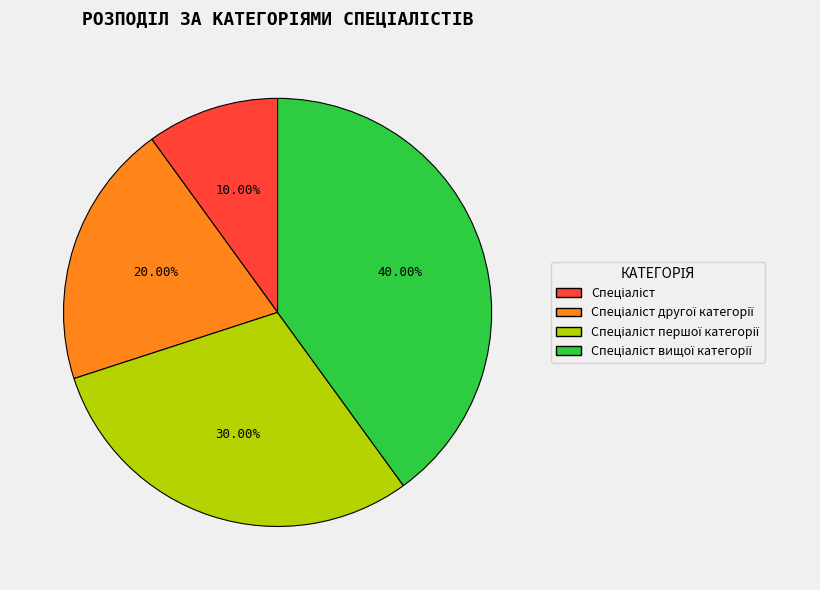

Is there a majority slice in this chart?

No